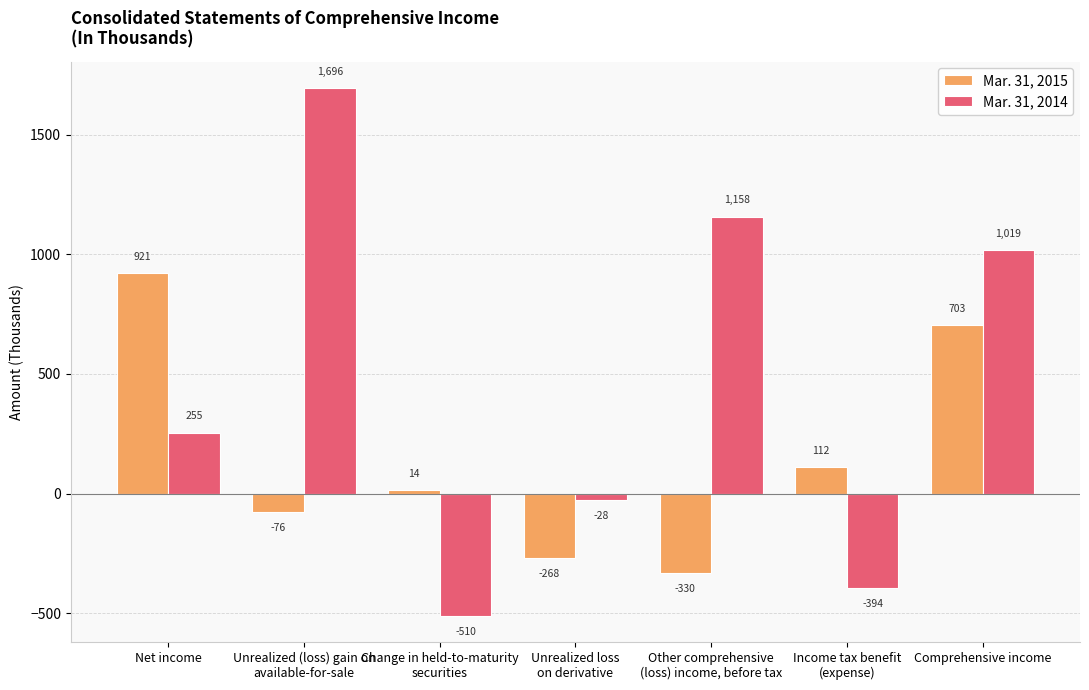

What position from the left is Comprehensive income?

7